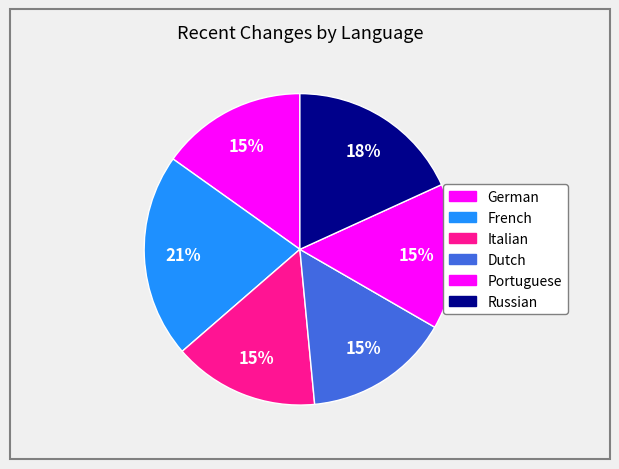

What is the largest slice in the pie chart?

French